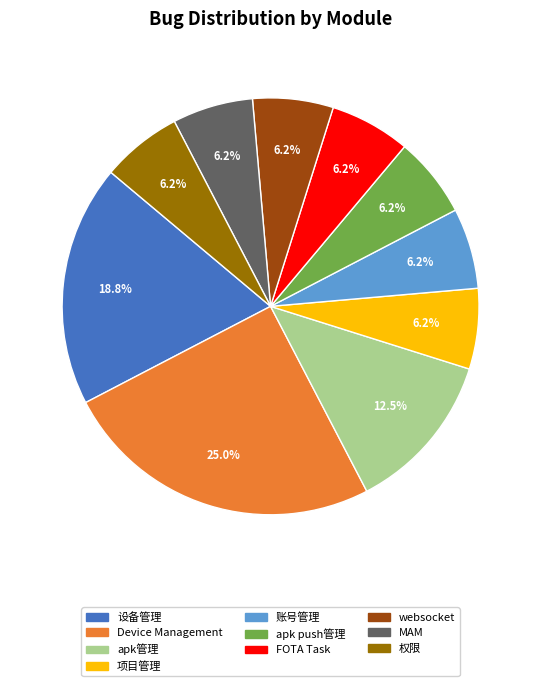

Is it true that FOTA Task is 6% of the pie?

True